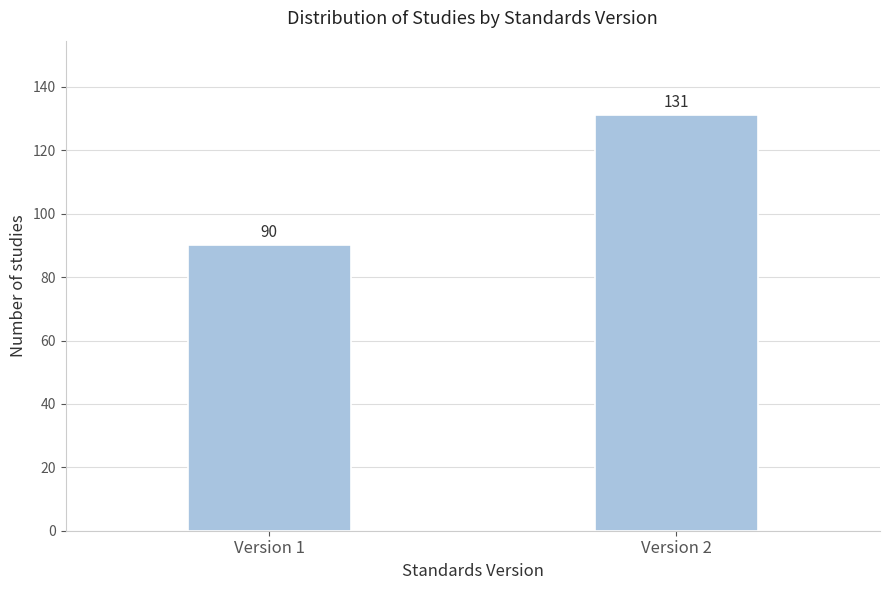

Reading left to right, extract all data points from this chart.

Version 1=90	Version 2=131